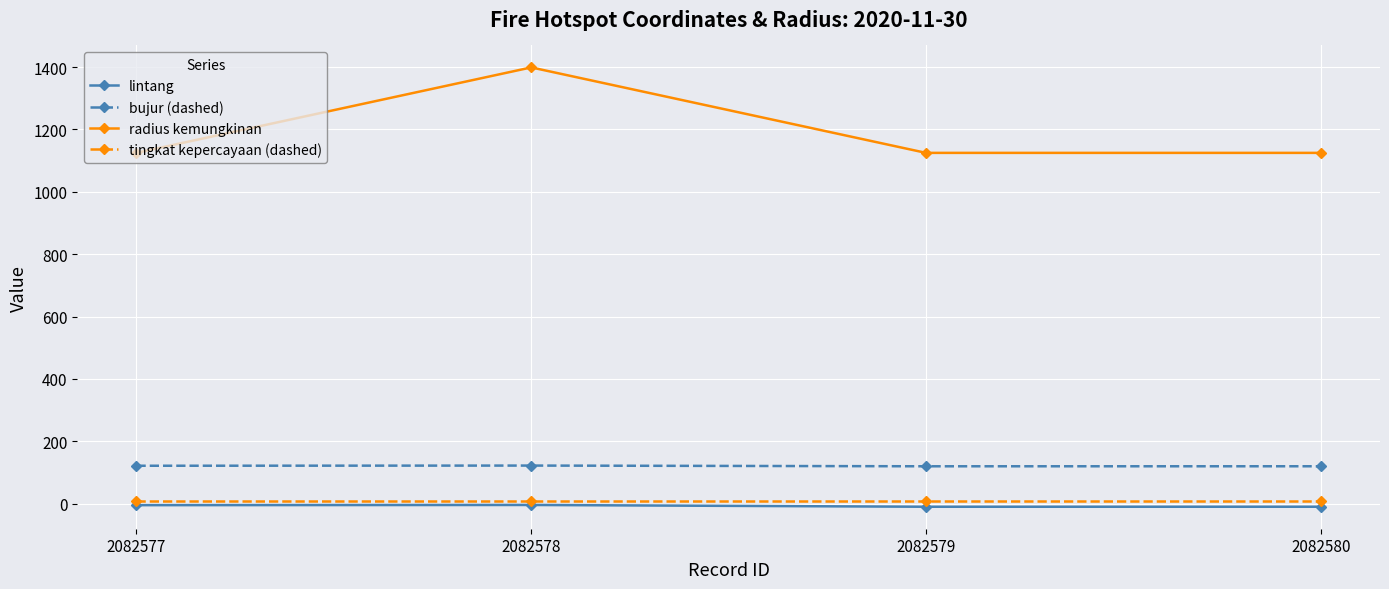

In radius kemungkinan, how many points are higher than both neighbors (excluding endpoints)?

1